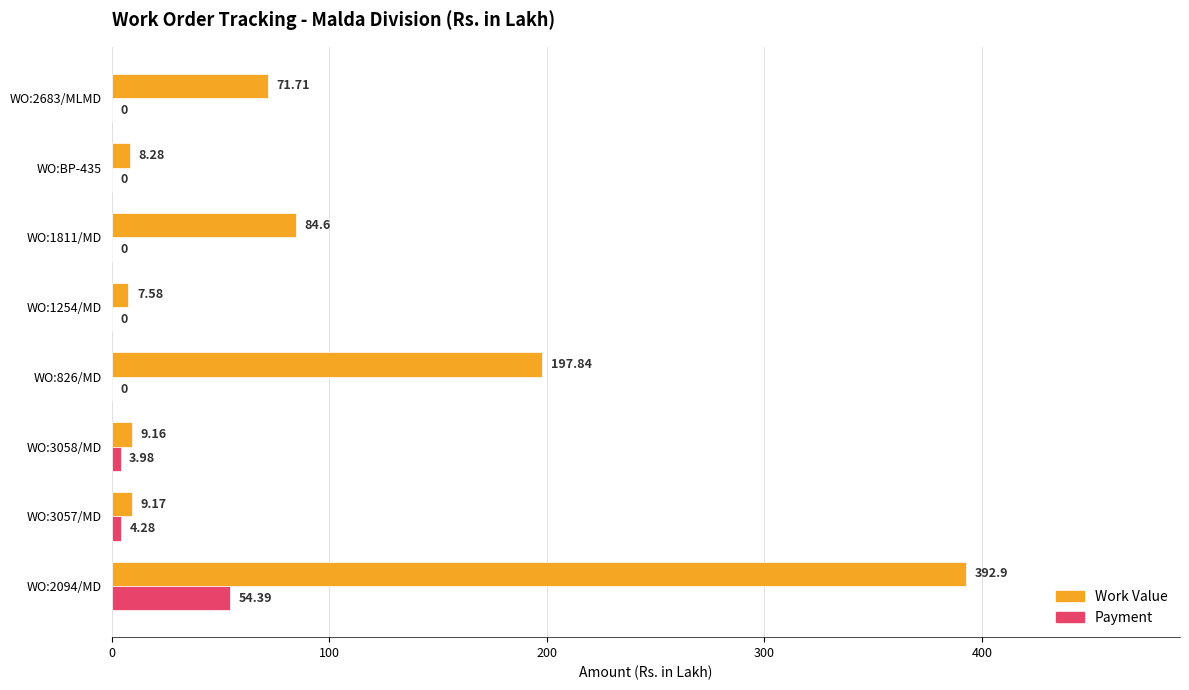

What is the total value across all series at WO:2094/MD?

447.3